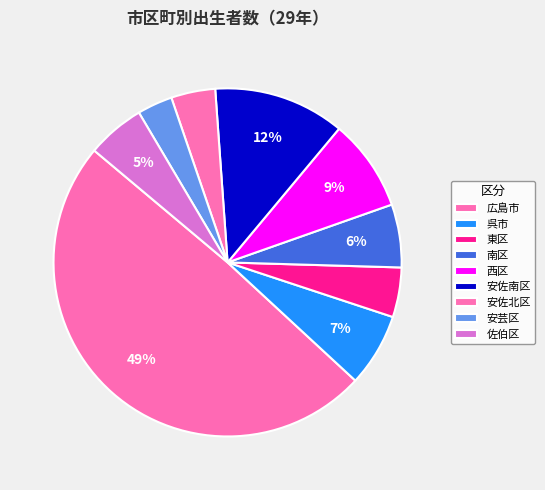

What percentage is the 広島市 slice, to the nearest percent?

49%